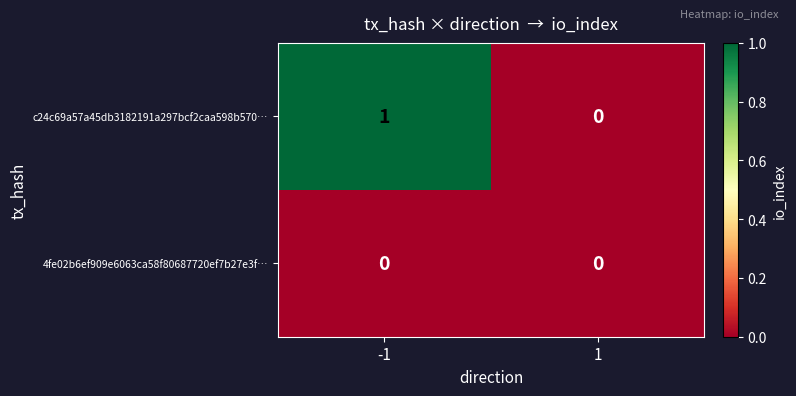

The value of 4fe02b6ef909e6063ca58f80687720ef7b27e3f… at 1 is 0. True or false?

True